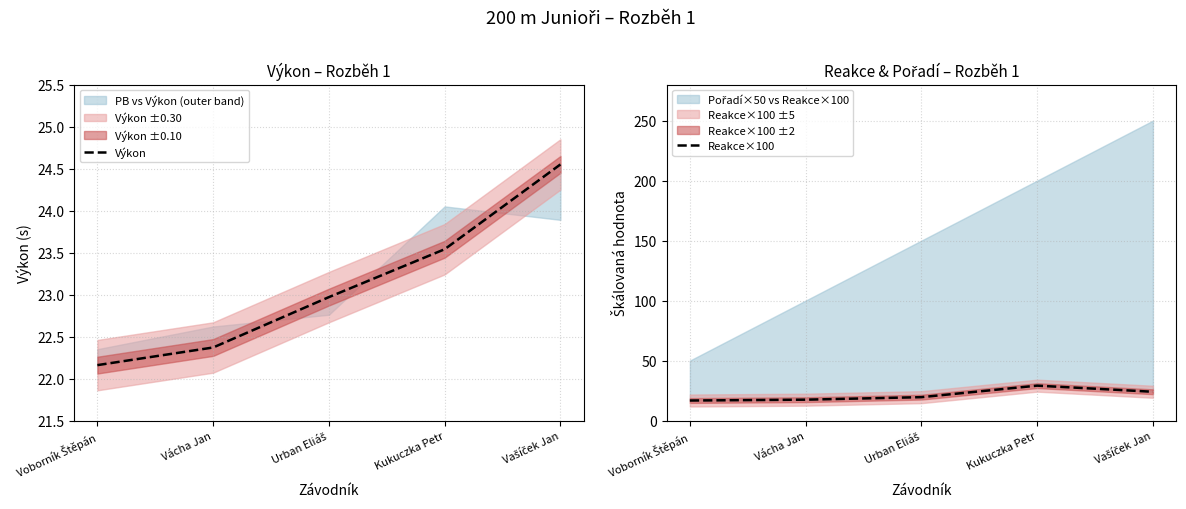

What is the difference between the maximum and minimum values in the Reakce×100 series?

12.4